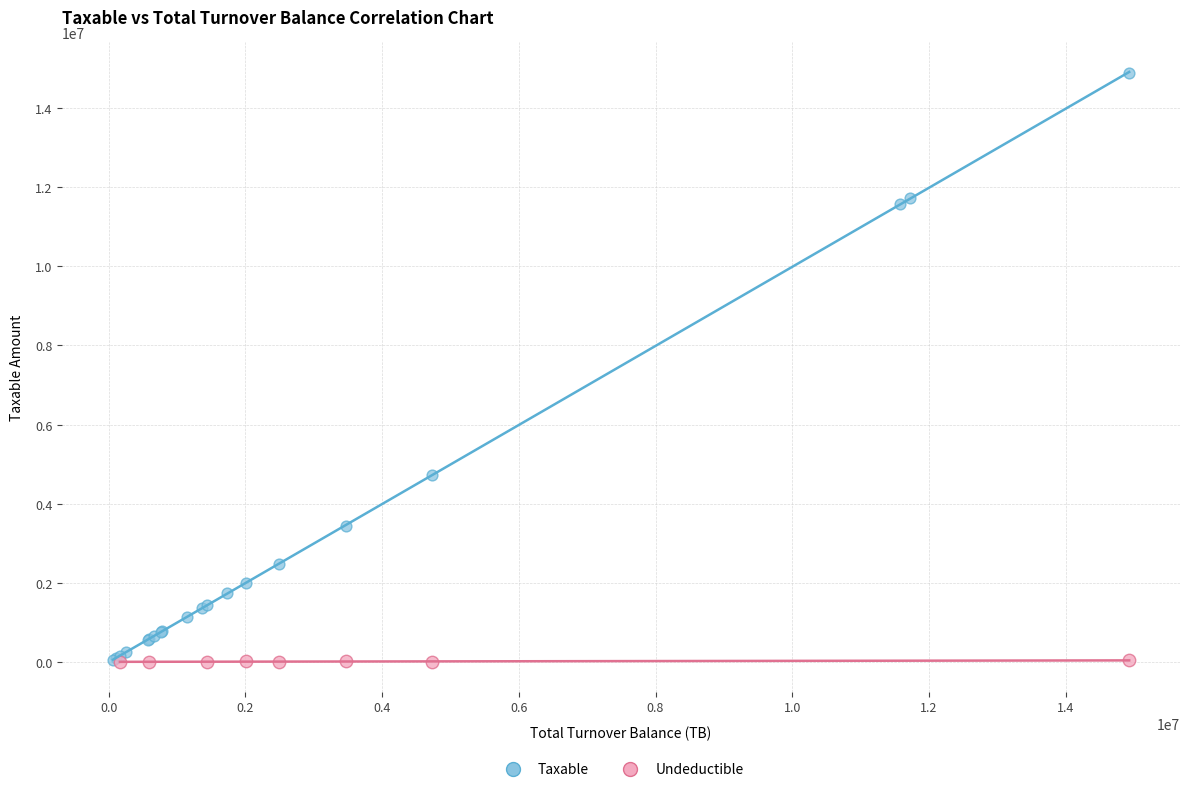

Which series reaches the maximum Y coordinate?

Taxable